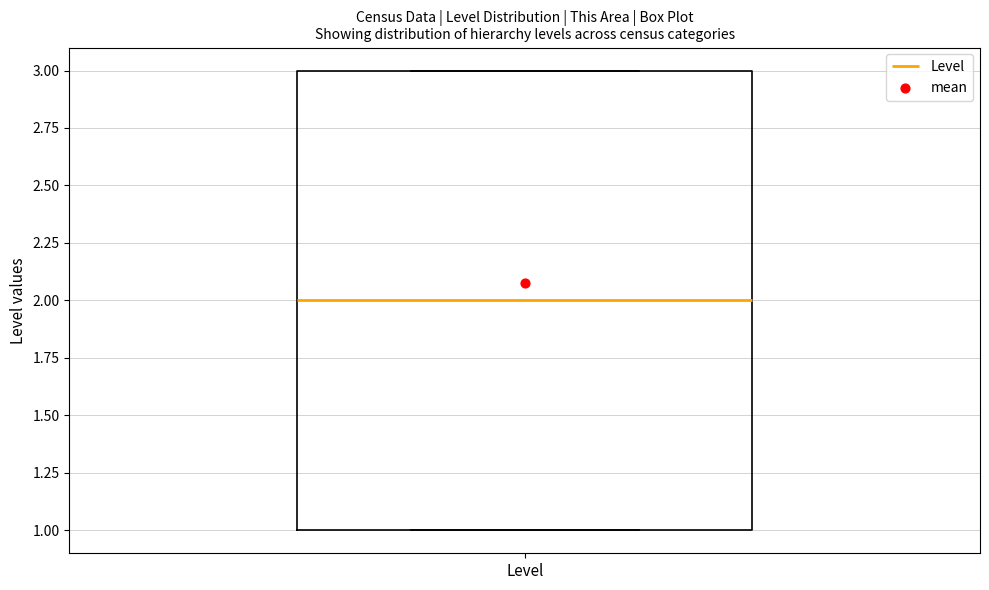

Read this box plot against the y-axis: the position of the median line, the range covered by the box, and the ends of both whiskers. The values are not printed on the chart, so give them approximately, as read against the axis.

median 2, box 1 to 3, whiskers 1 to 3